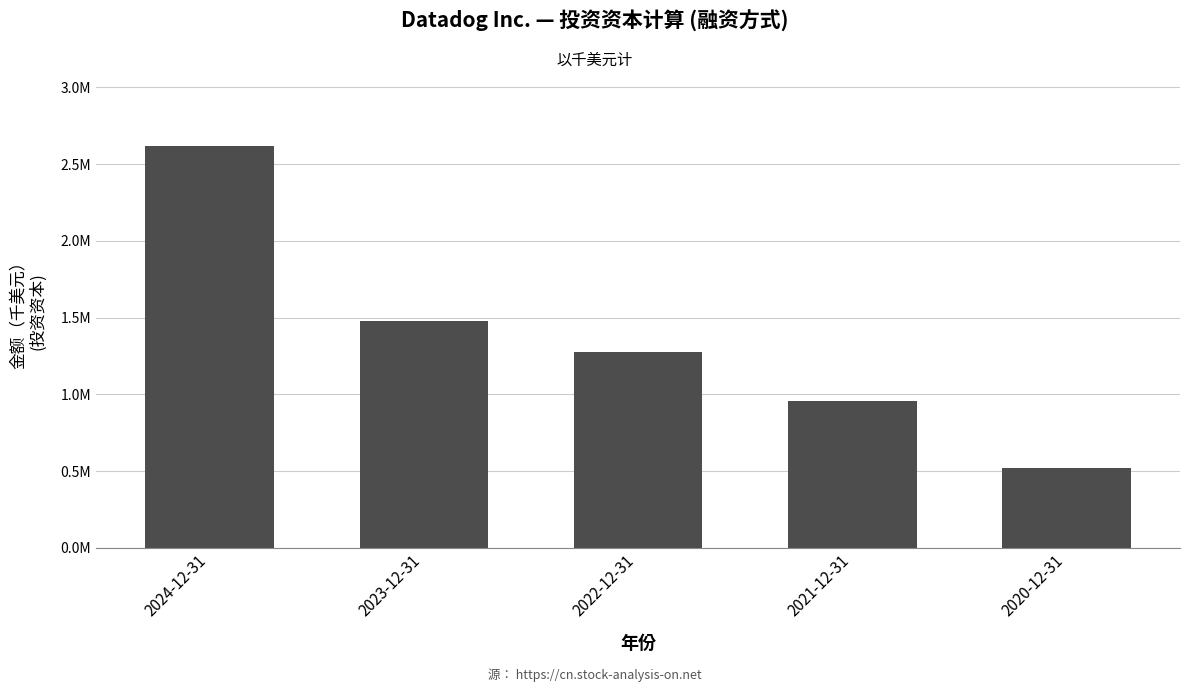

What is the minimum value shown in the chart?

516941